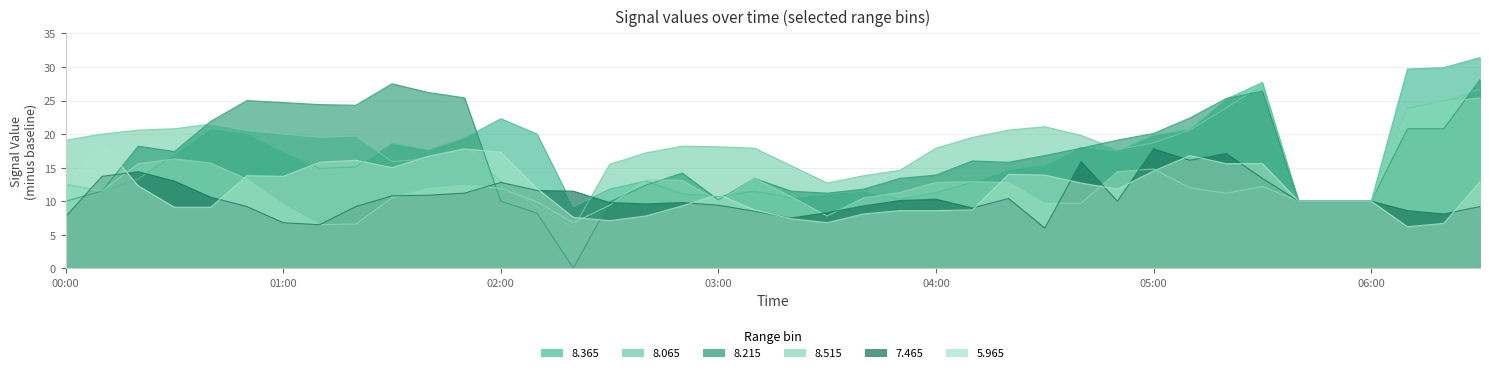

At which category does 8.065 reach its first local valley?

2014/07/01 01:10